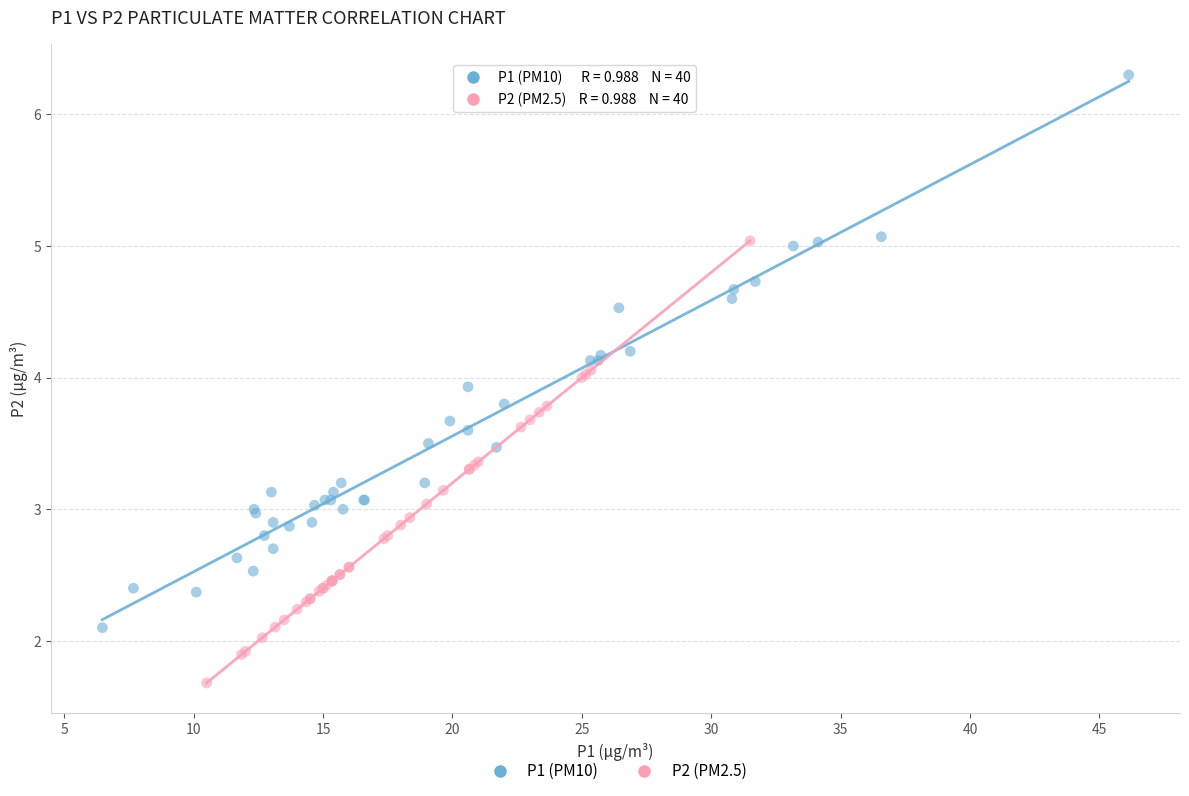

Which series has the largest Y range (max minus min)?

P1 (PM10)